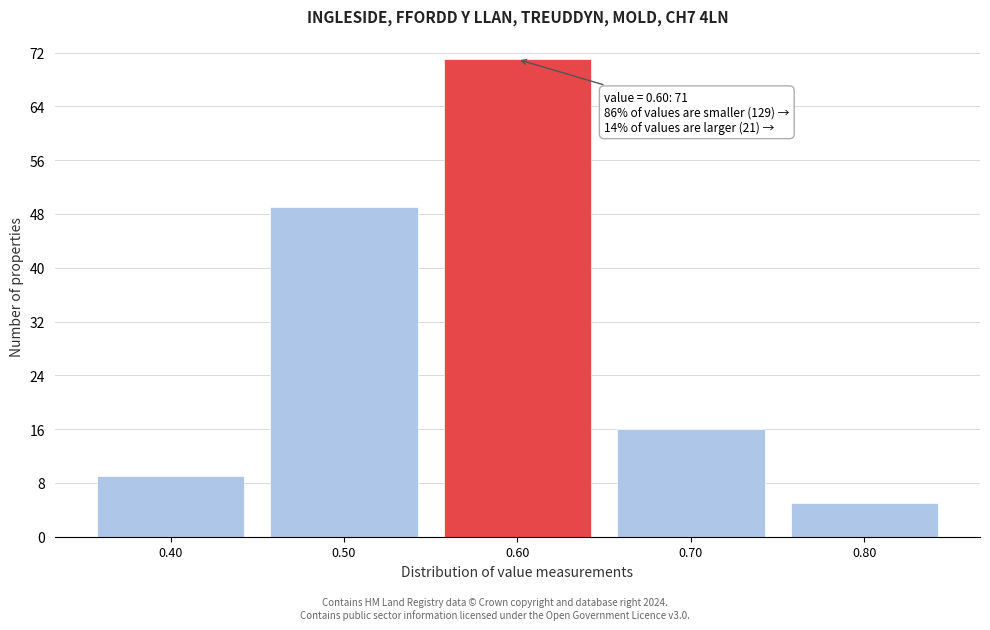

Over which range of the x-axis is the bar tallest?

0.55 to 0.65